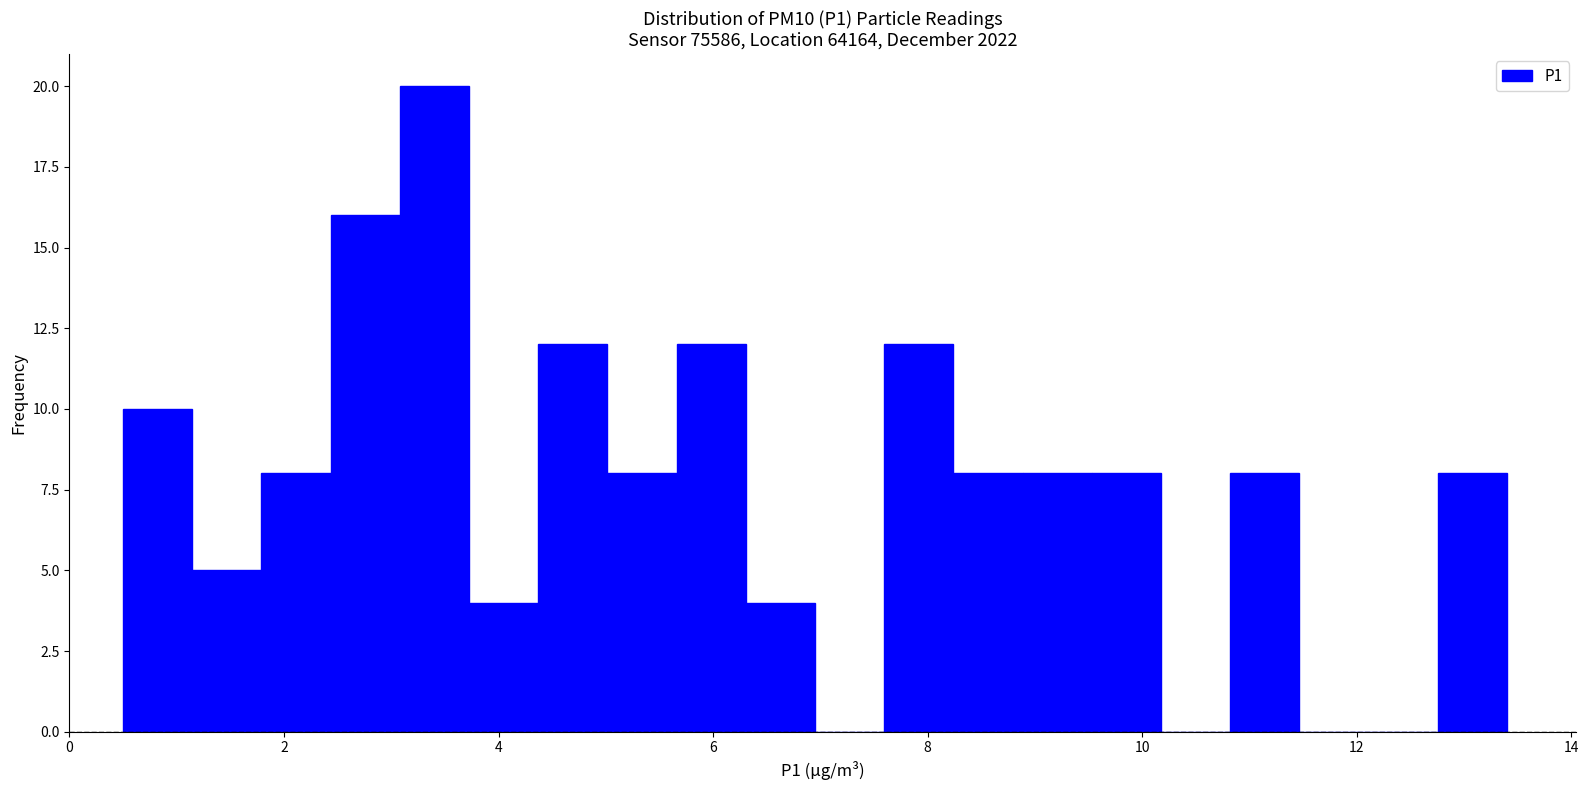

Around what value on the x-axis is the tallest bar? Give the approximate position of its centre, as read against the axis.

3.4